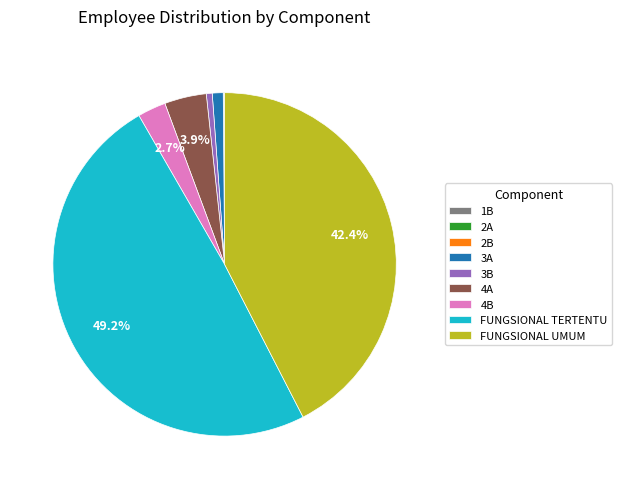

Does 3B account for over 50% of the chart?

No